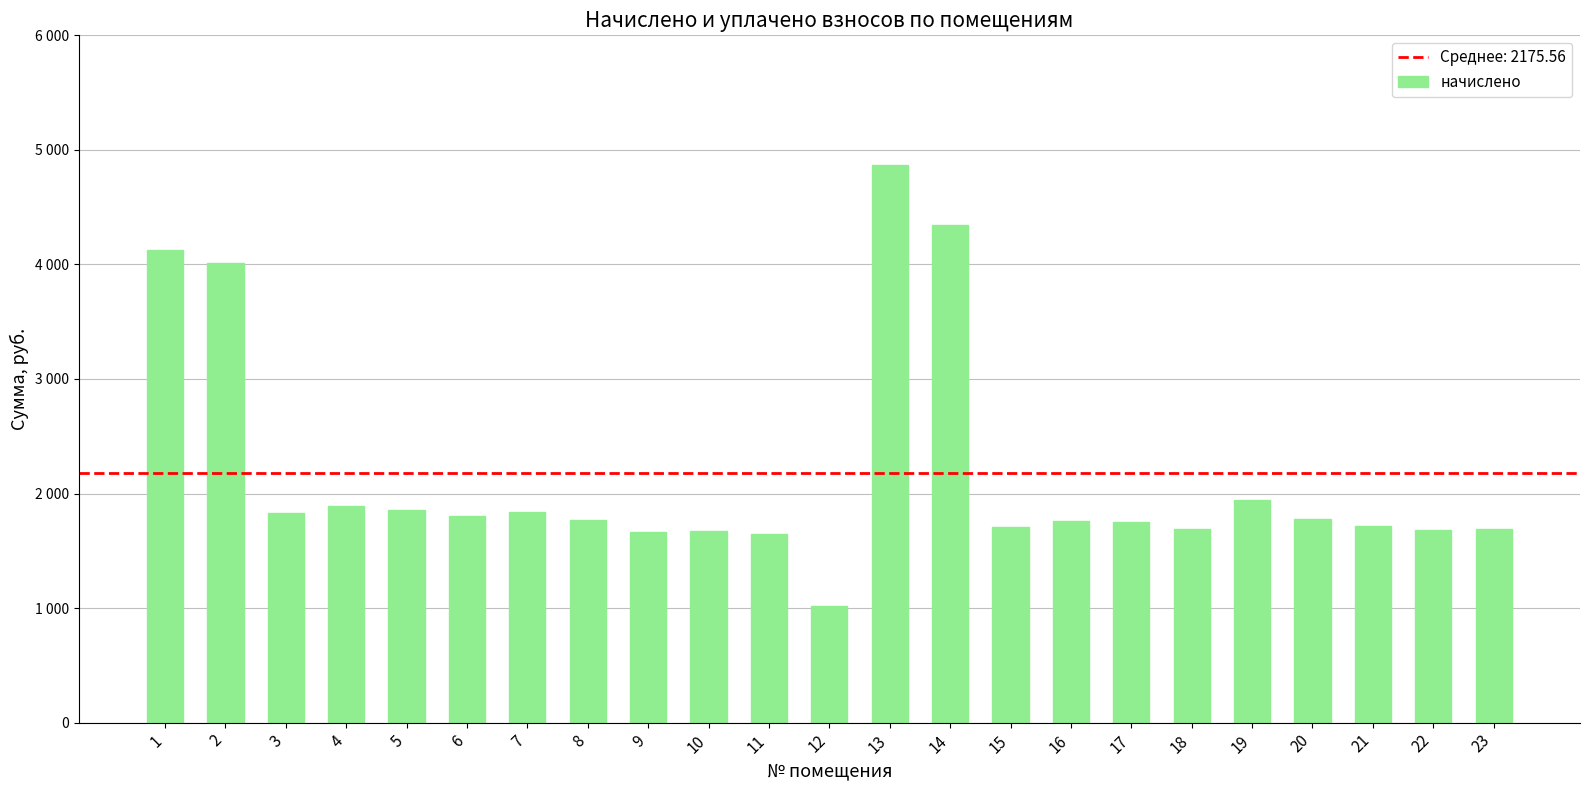

Are the bars horizontal?

No